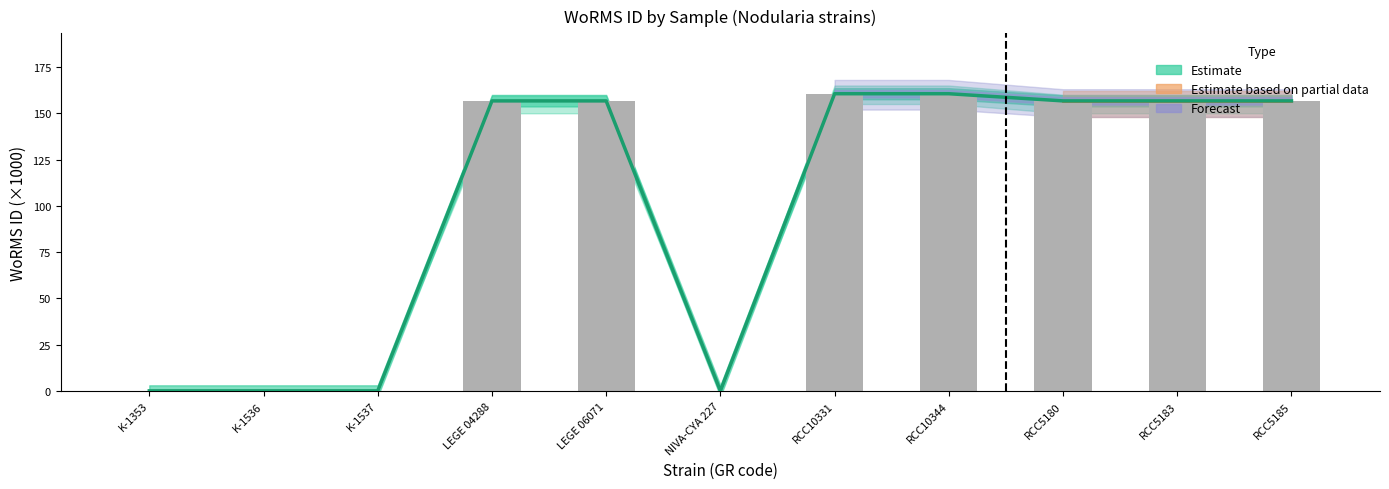

What is the sum of the Estimate based on partial data values at RCC5183 and NIVA-CYA 227?

156.7